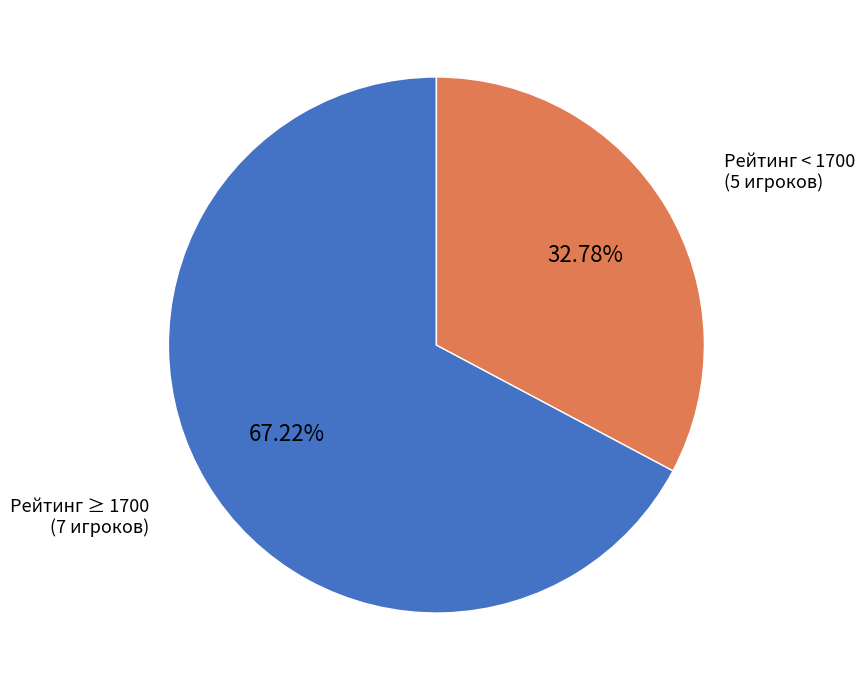

Is there a majority slice in this chart?

Yes